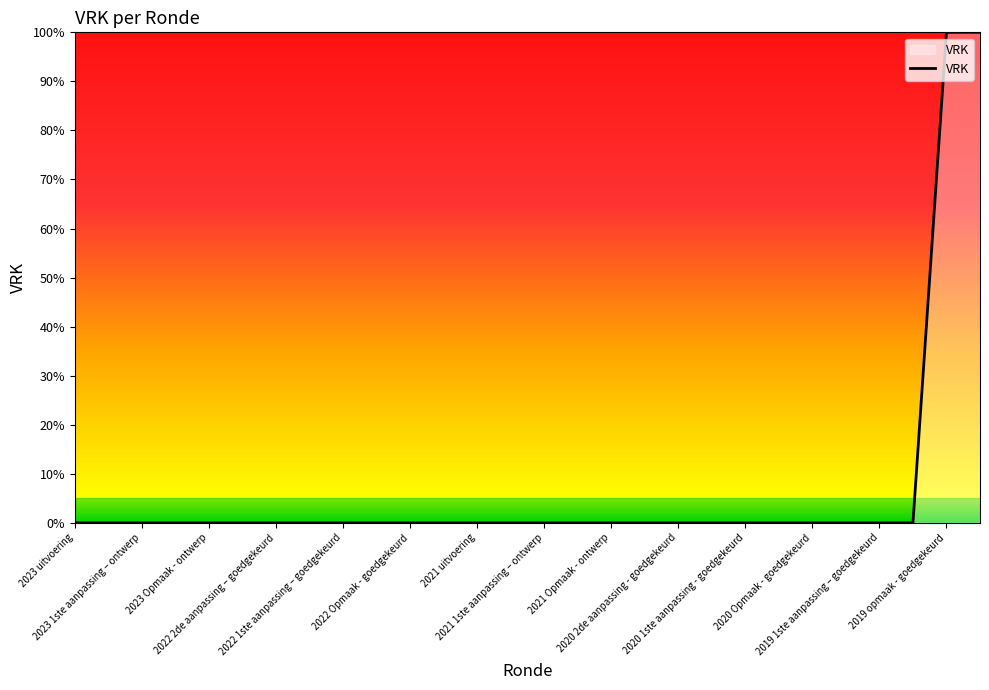

What is the maximum value shown in the chart?

100